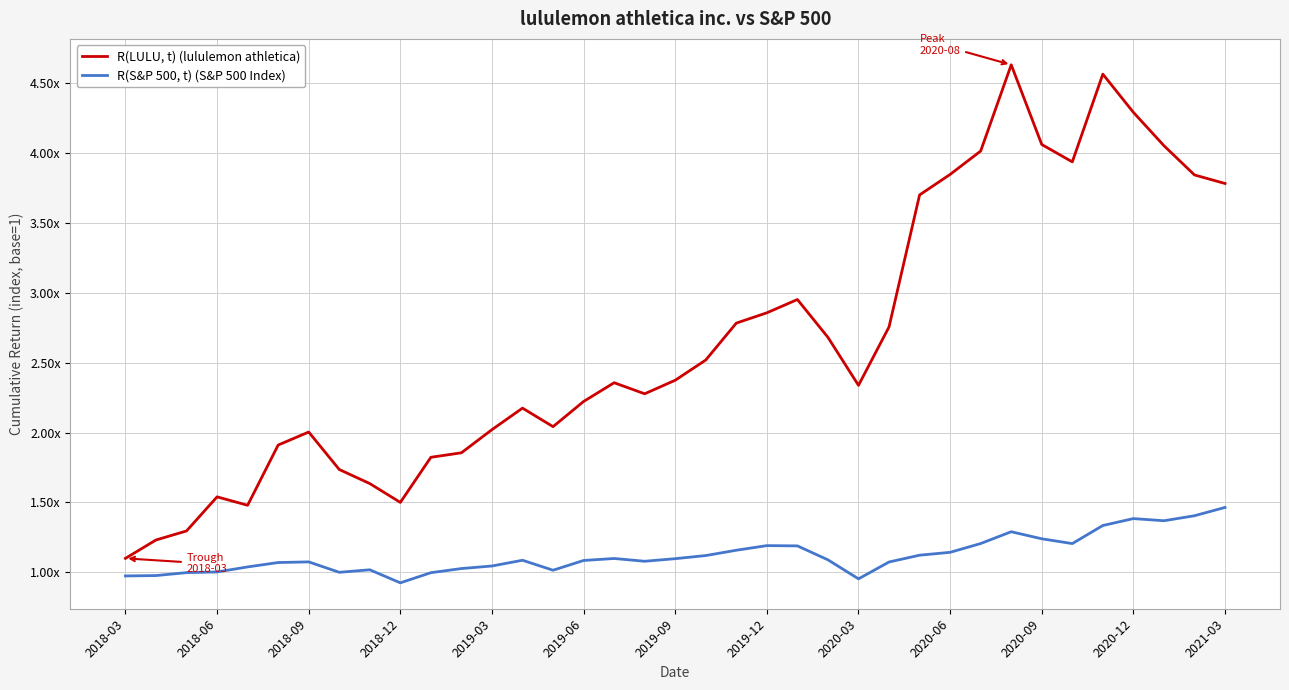

Which series has the largest total across all categories?

R(LULU, t) (lululemon athletica)